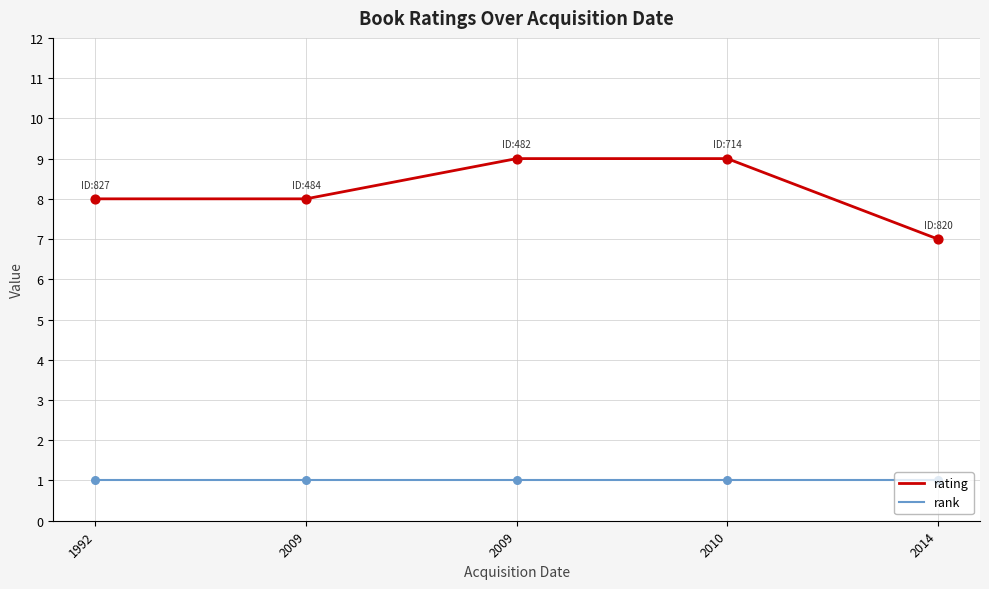

How many lines are shown in the chart?

2